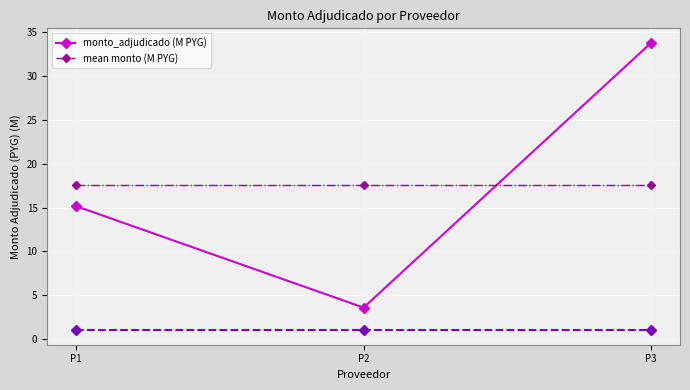

What are all the series names shown in the legend?

monto_adjudicado (M PYG), mean monto (M PYG)